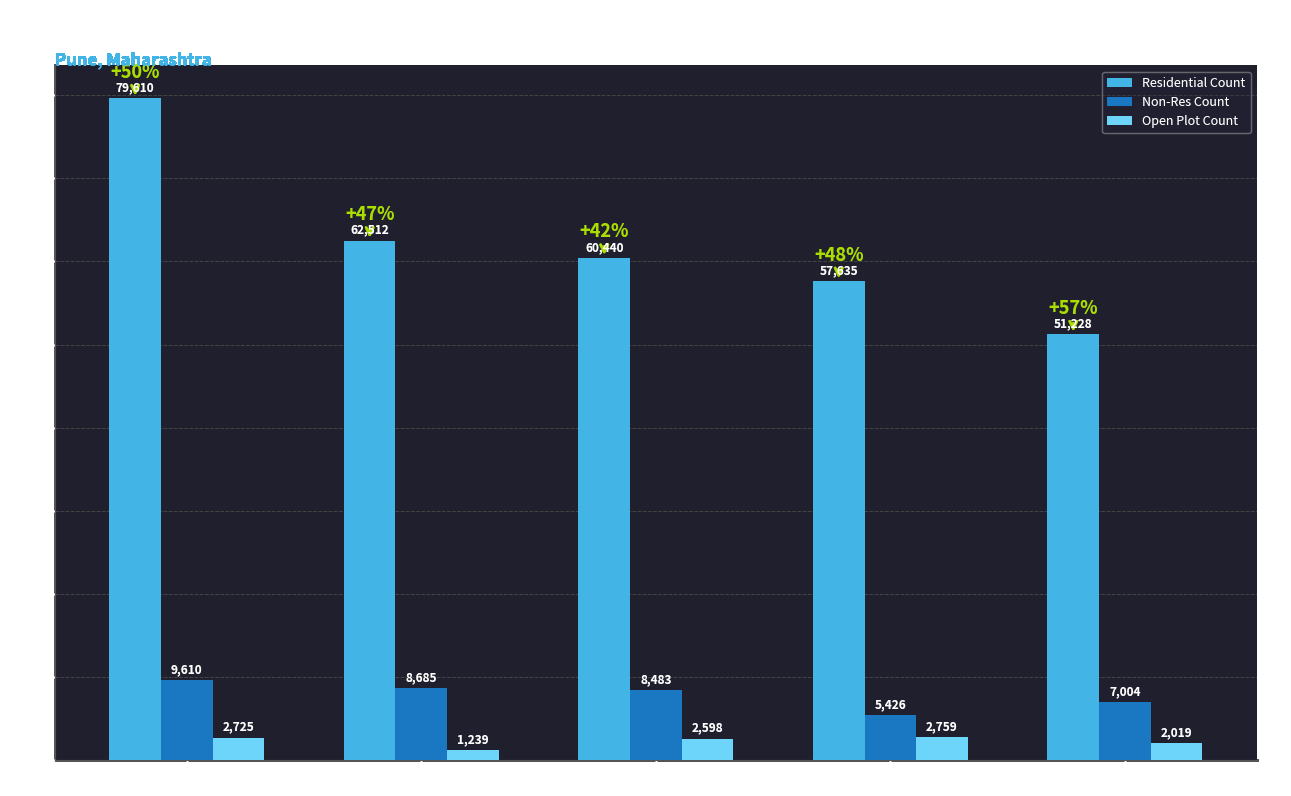

Which category has the lowest value in the Open Plot Count series?

Kothrud